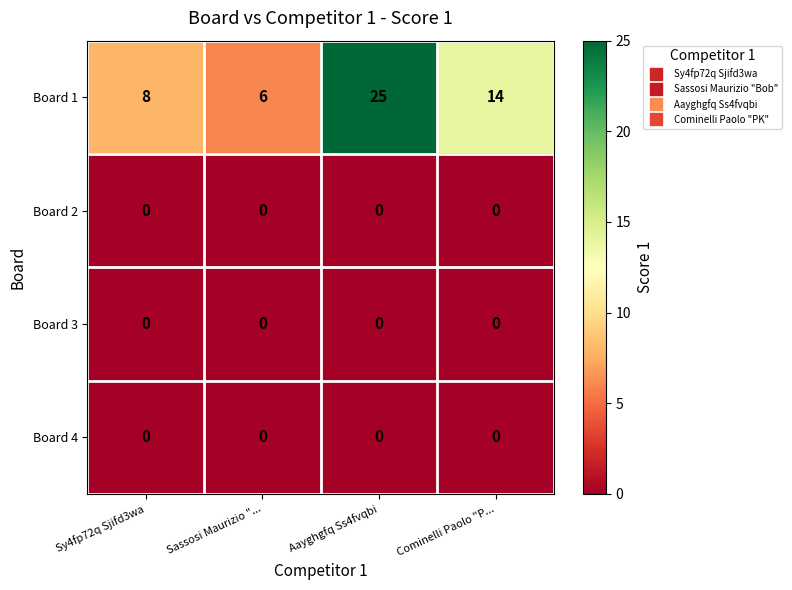

Reading right to left, list all the values displayed in this chart.

Board 1: 14	25	6	8
Board 2: 0	0	0	0
Board 3: 0	0	0	0
Board 4: 0	0	0	0